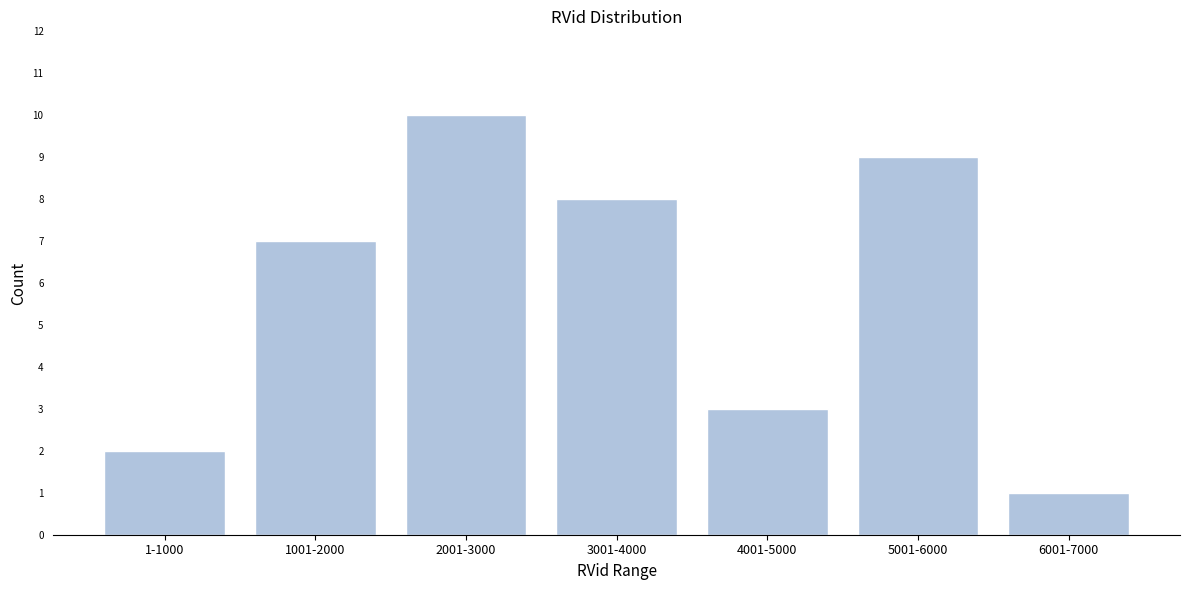

Reading left to right, list all the values displayed in this chart.

2	7	10	8	3	9	1